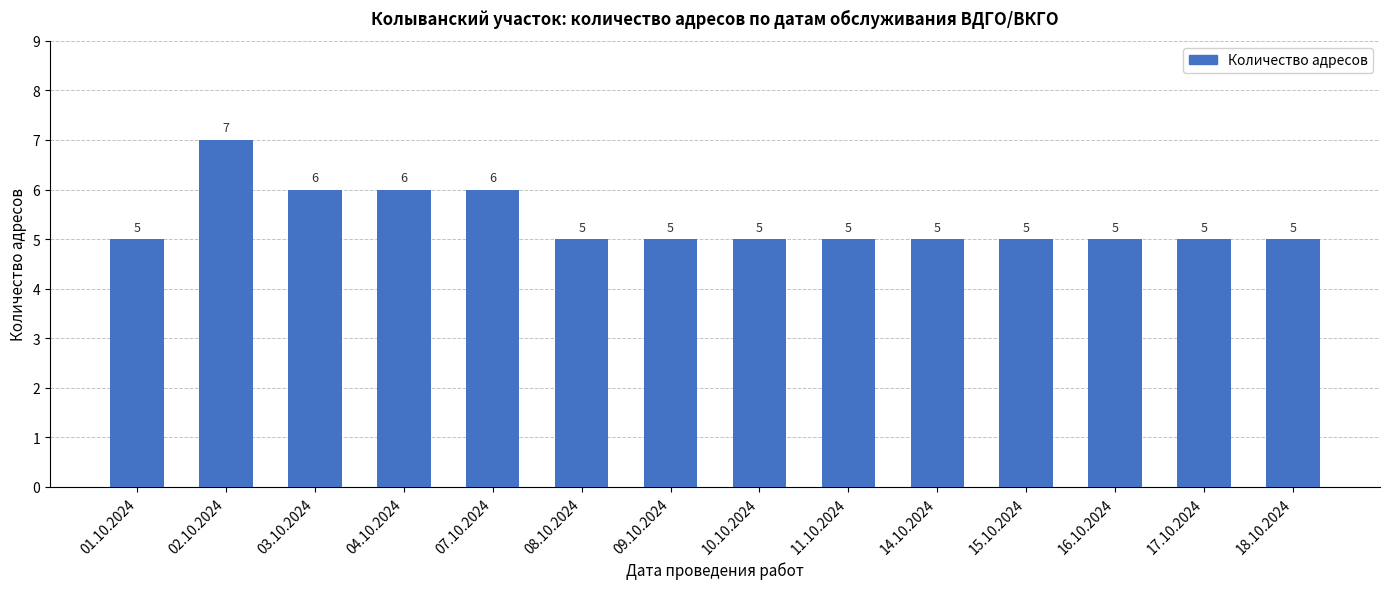

What is the greatest value displayed?

7